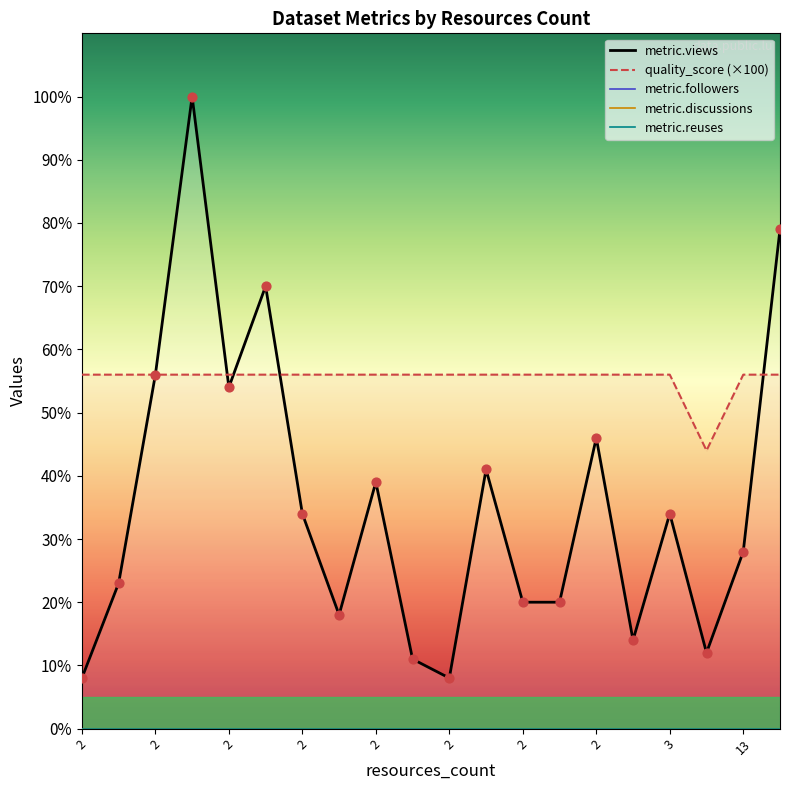

At which category is the sum across all series the highest?

2